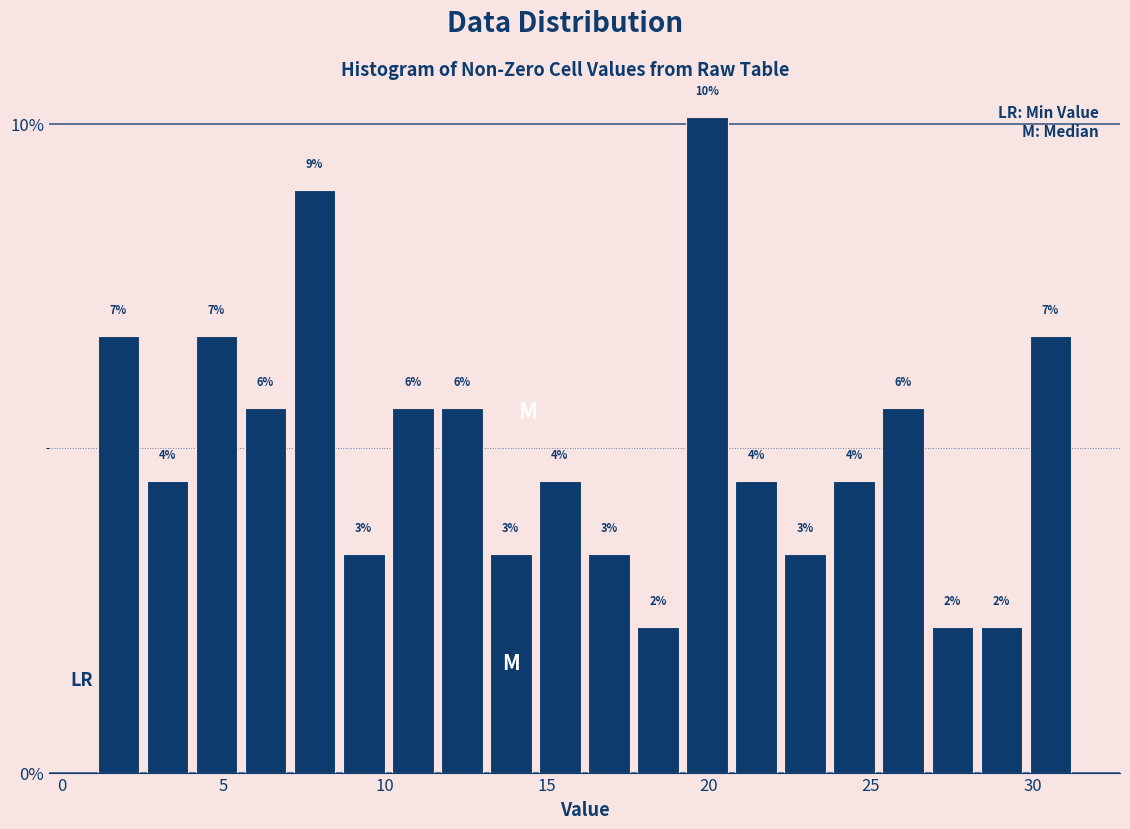

Read against the x-axis, roughly where is the centre of the tallest bar?

20.0